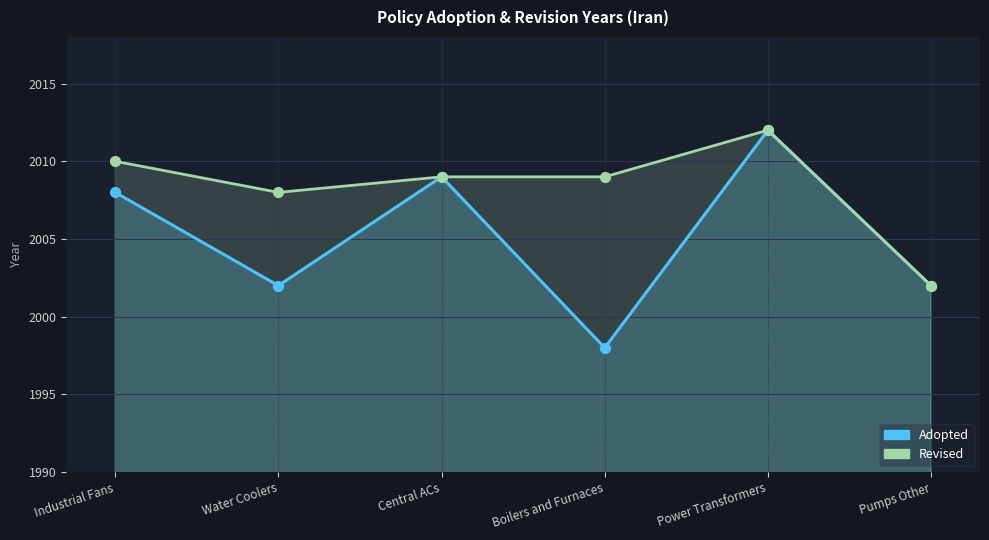

What is the ratio of the value at Boilers and Furnaces to the value at Central ACs?

1.0